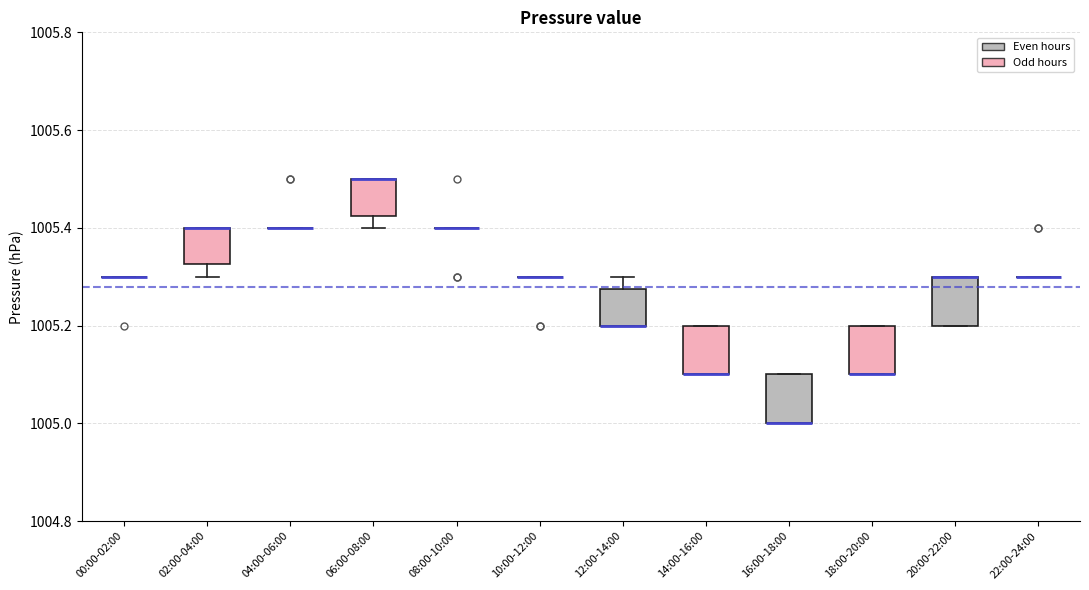

Reading left to right, transcribe this box plot: for each box, give where its median line is, the range the box spans, and where its two whiskers end, as read against the y-axis. The values are not printed on the chart, so give them approximately, as read against the axis.

00:00-02:00: box collapsed to a line at 1005.30, whiskers 1005.30 to 1005.30
02:00-04:00: median 1005.40 (drawn on the box's upper edge), box 1005.32 to 1005.40, whiskers 1005.30 to 1005.40
04:00-06:00: box collapsed to a line at 1005.40, whiskers 1005.40 to 1005.40
06:00-08:00: median 1005.50 (drawn on the box's upper edge), box 1005.42 to 1005.50, whiskers 1005.40 to 1005.50
08:00-10:00: box collapsed to a line at 1005.40, whiskers 1005.40 to 1005.40
10:00-12:00: box collapsed to a line at 1005.30, whiskers 1005.30 to 1005.30
12:00-14:00: median 1005.20 (drawn on the box's lower edge), box 1005.20 to 1005.28, whiskers 1005.20 to 1005.30
14:00-16:00: median 1005.10 (drawn on the box's lower edge), box 1005.10 to 1005.20, whiskers 1005.10 to 1005.20
16:00-18:00: median 1005.00 (drawn on the box's lower edge), box 1005.00 to 1005.10, whiskers 1005.00 to 1005.10
18:00-20:00: median 1005.10 (drawn on the box's lower edge), box 1005.10 to 1005.20, whiskers 1005.10 to 1005.20
20:00-22:00: median 1005.30 (drawn on the box's upper edge), box 1005.20 to 1005.30, whiskers 1005.20 to 1005.30
22:00-24:00: box collapsed to a line at 1005.30, whiskers 1005.30 to 1005.30